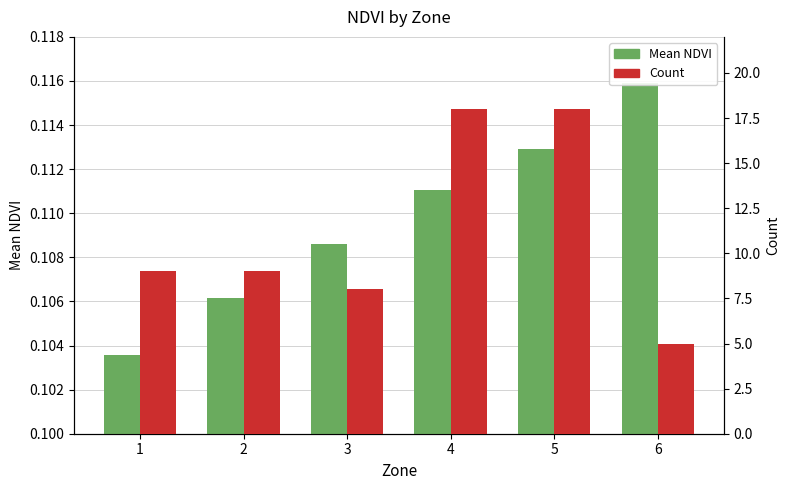

Which category has the lowest value across all series?

1